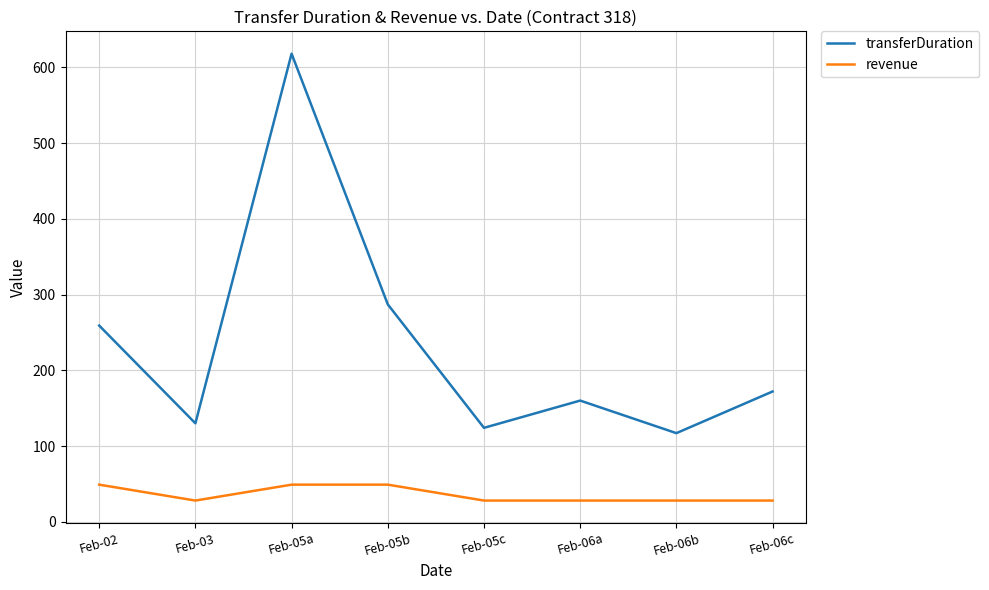

Which series has the largest total across all categories?

transferDuration